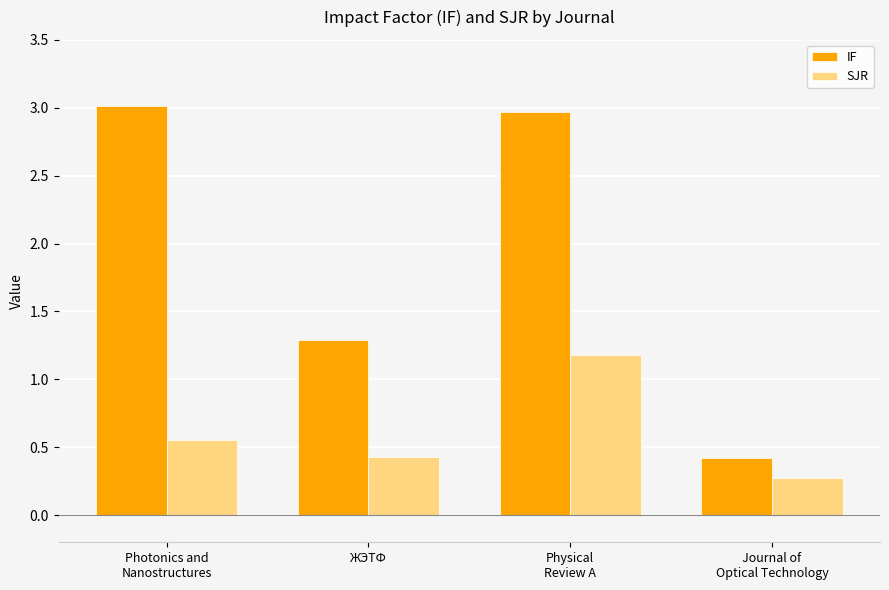

What is the difference between the second highest and second lowest values in the SJR series?

0.1